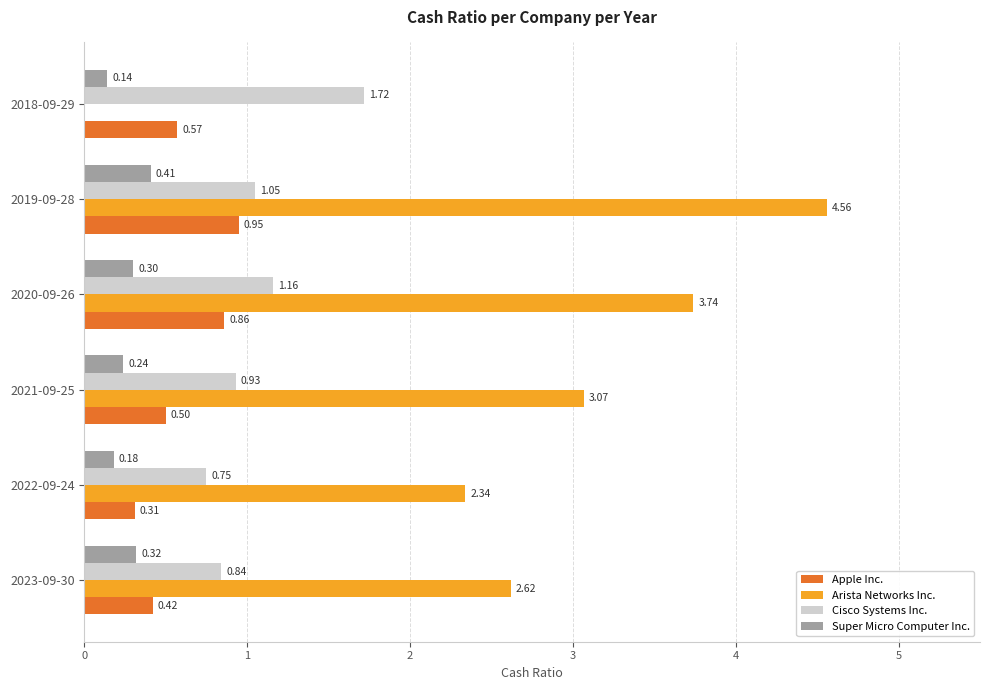

What are all the series names shown in the legend?

Apple Inc., Arista Networks Inc., Cisco Systems Inc., Super Micro Computer Inc.